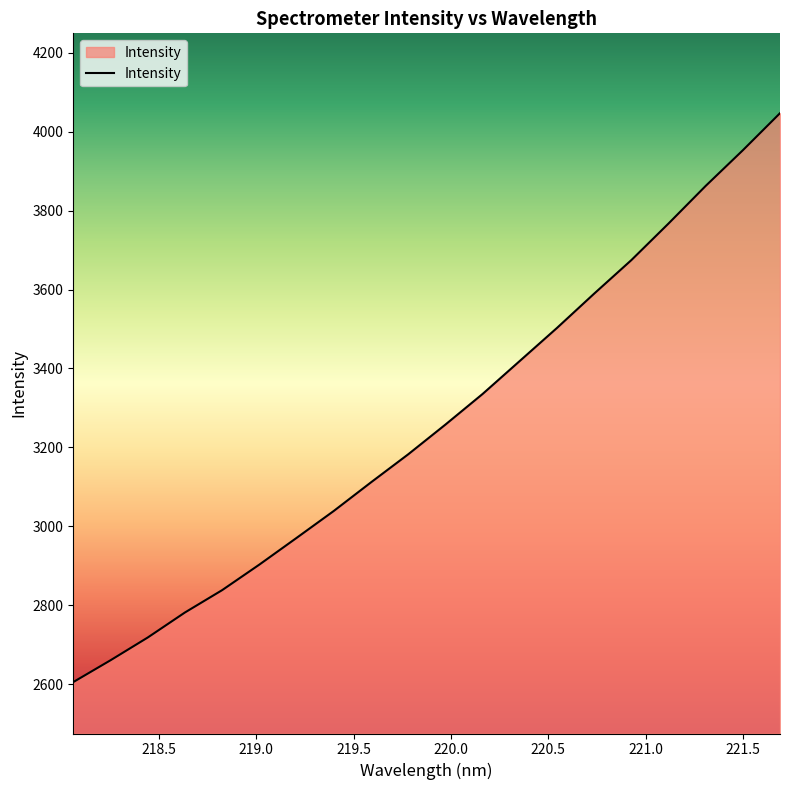

True or false: there are more than 0 points higher than both neighbors.

False